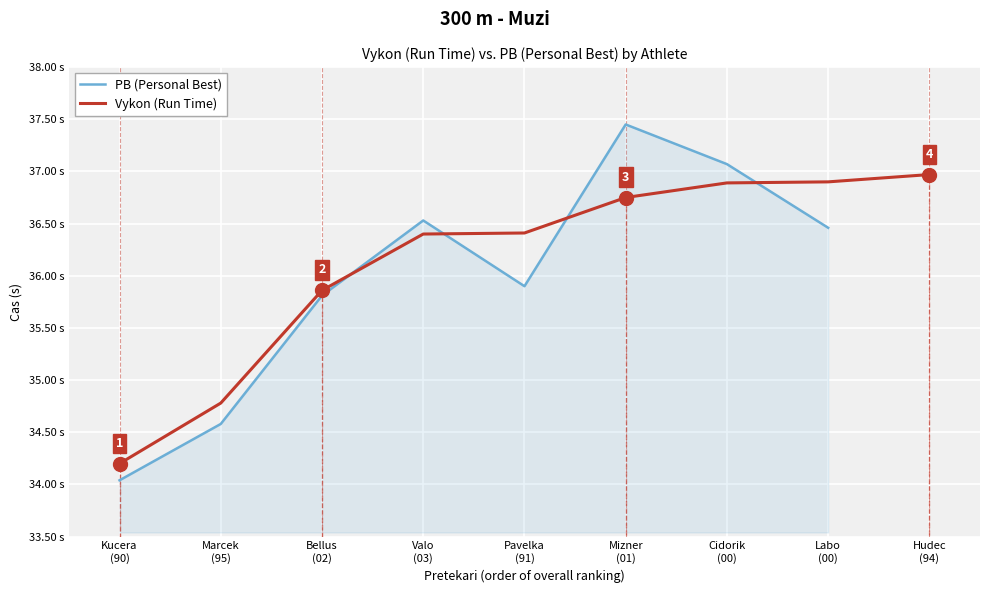

What is the difference between the maximum and minimum values in the Vykon (Run Time) series?

2.8